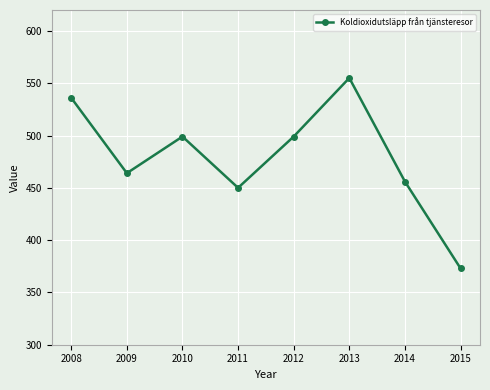

What is the sum of the values at 2015 and 2008?

909